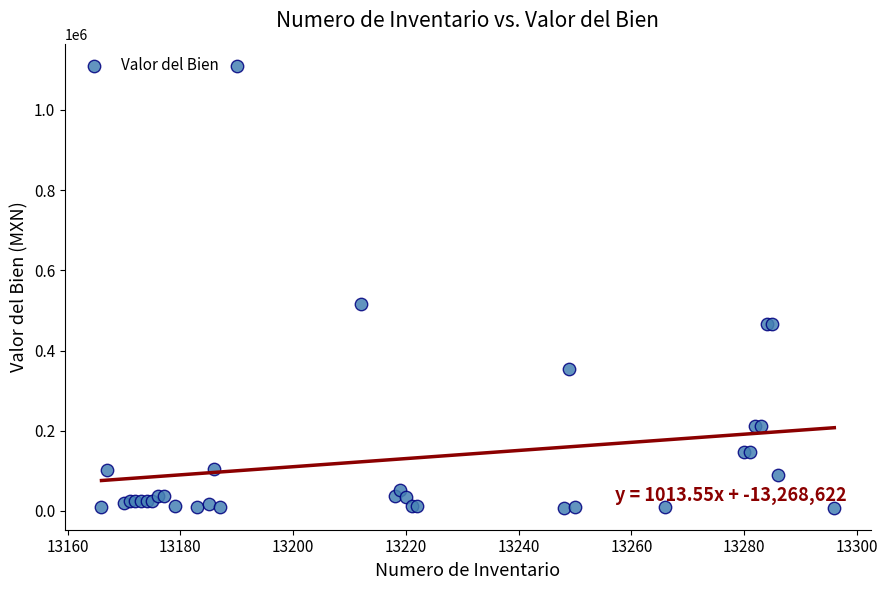

What Y value in the scatter plot is closest to 559225?

516000.0